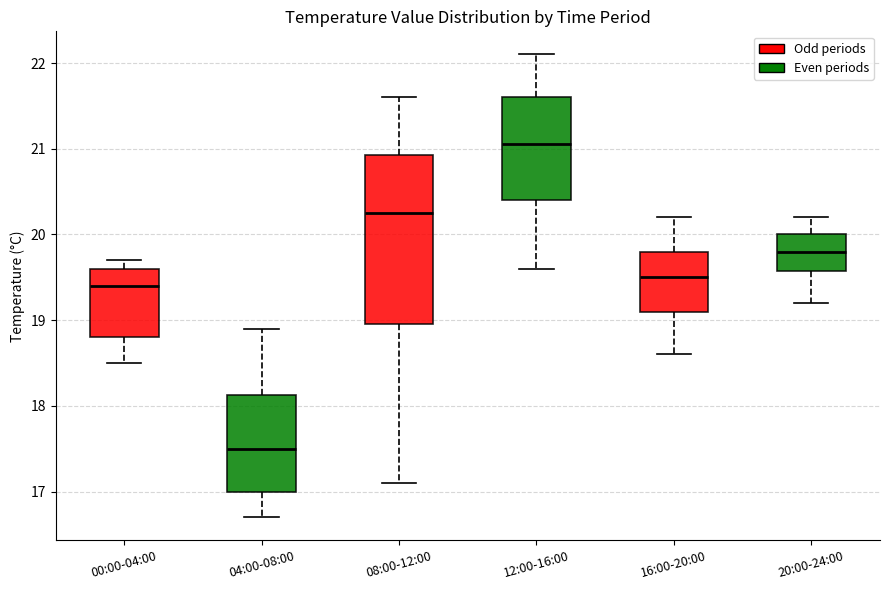

Where does the median line of the box for 08:00-12:00 sit on the y-axis? The values are not printed on the chart, so give them approximately, as read against the axis.

20.3